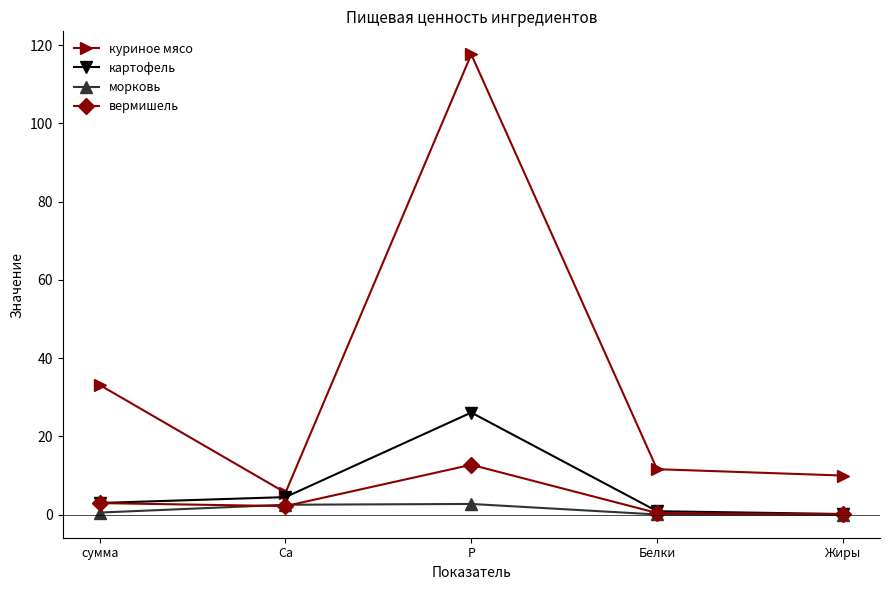

How many lines are shown in the chart?

4